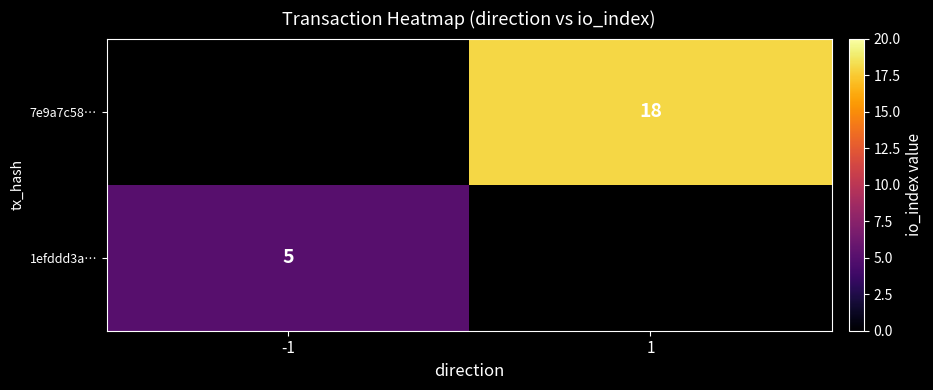

Between -1 and 1, which is larger?

1